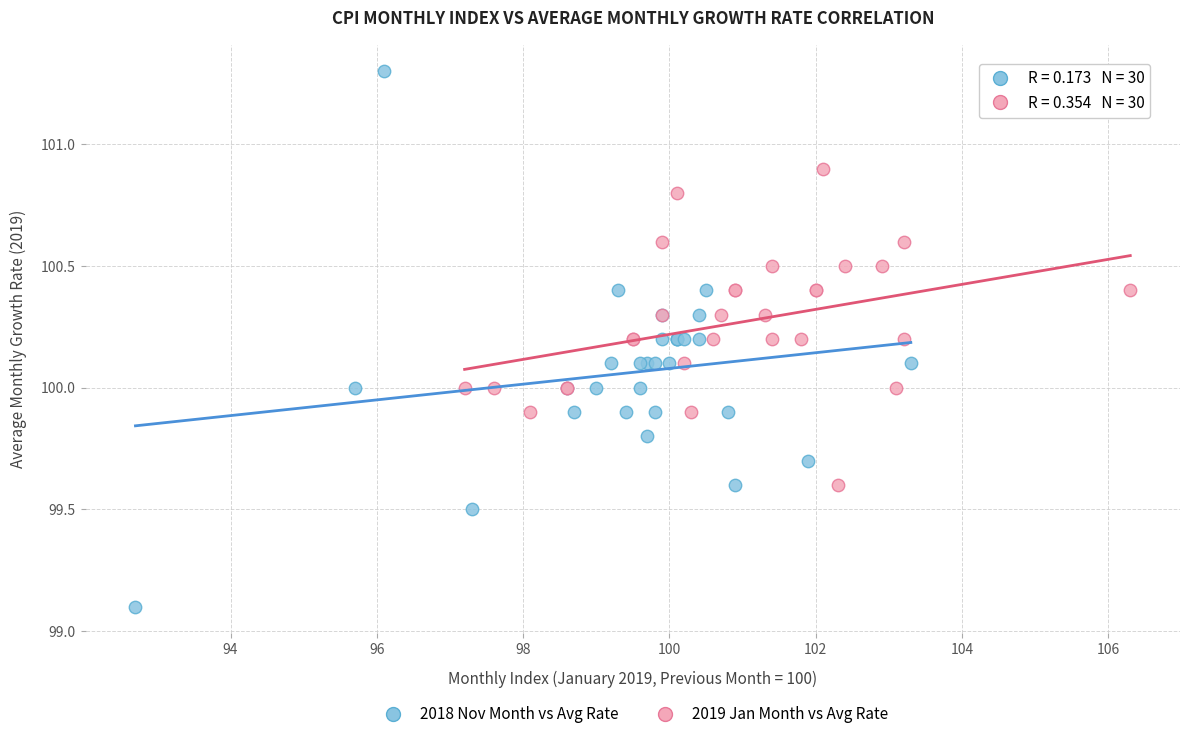

Which series contains the lowest Y value?

2018 Nov Month vs Avg Rate